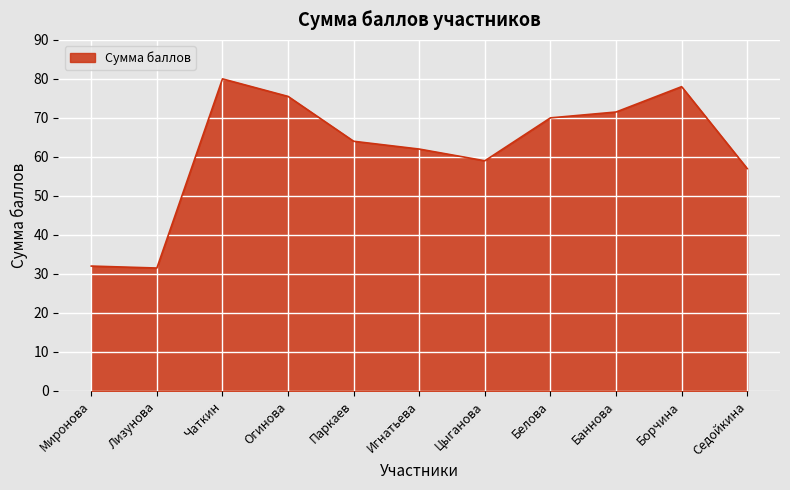

What is the difference between the second highest and second lowest values?

46.0